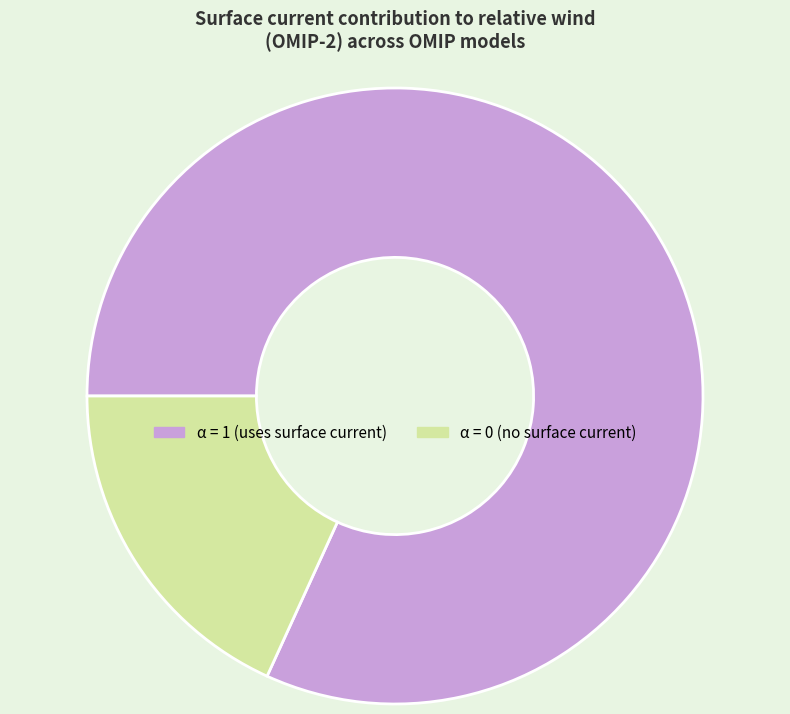

Is there any slice that represents more than half of the pie?

Yes